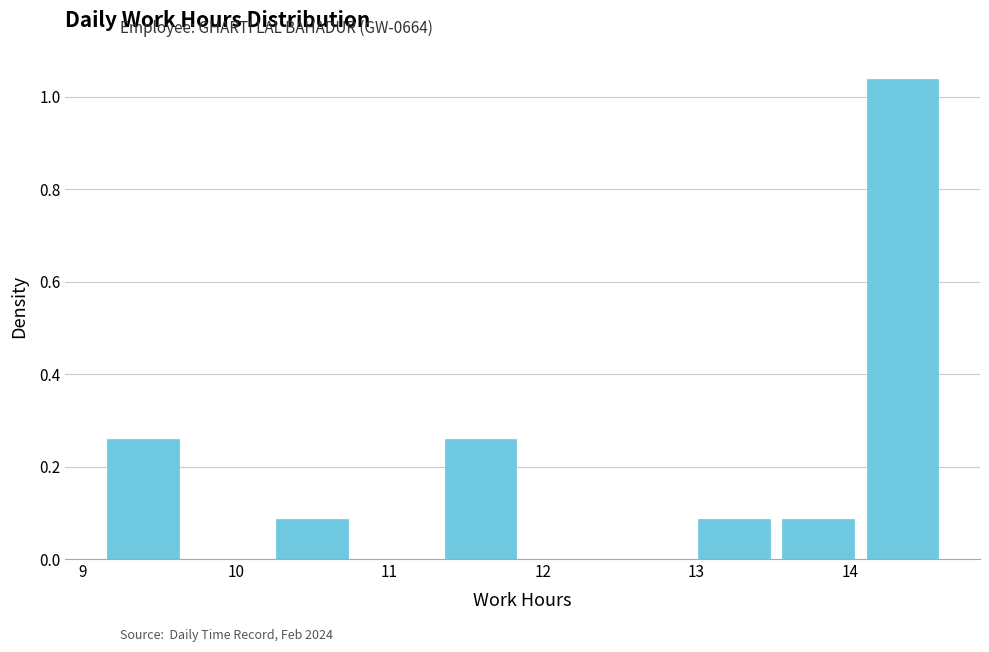

What is the height of the bar covering 11.36 to 11.91 on the x-axis? Neither the bar edges nor the heights are printed on the chart, so give them approximately, as read against the axes.

0.26